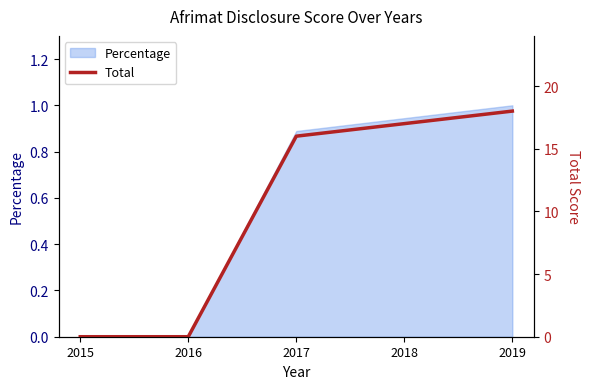

True or false: the data shows 18 at 2019.

True